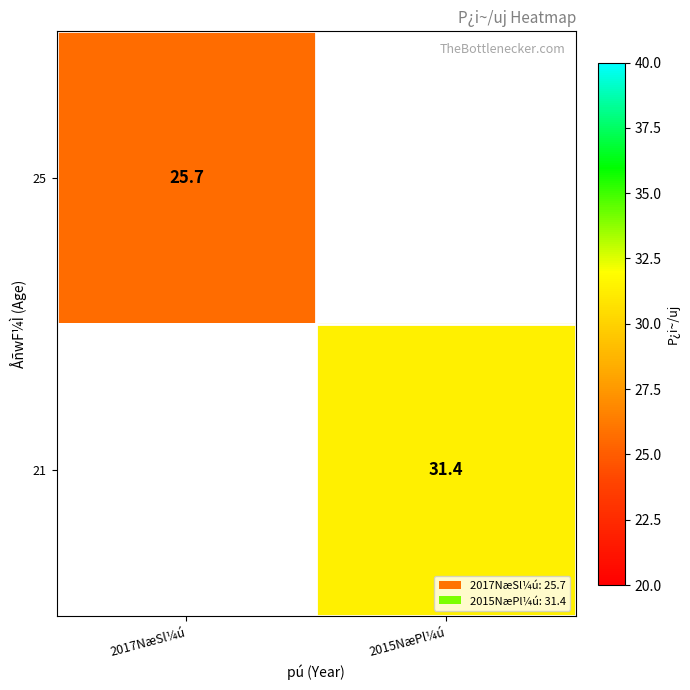

True or false: 25 has a value of 39.0 at 2017NæSl¼ú.

False